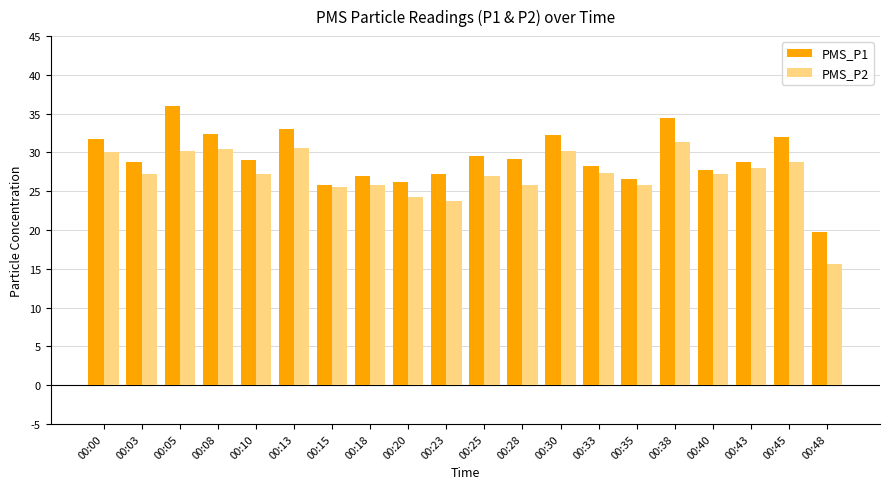

List the series in order of their overall mean, highest first.

PMS_P1, PMS_P2